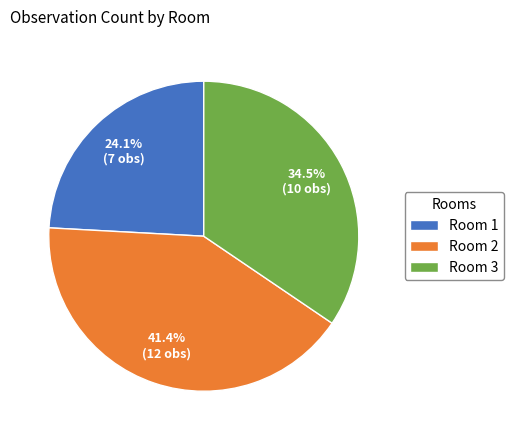

Which has a higher value, Room 3 or Room 2?

Room 2